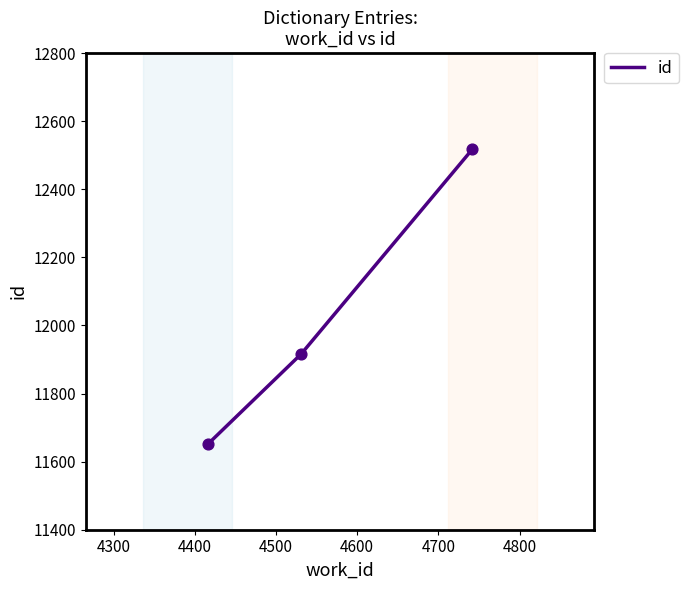

What is the sum of all values?

36085